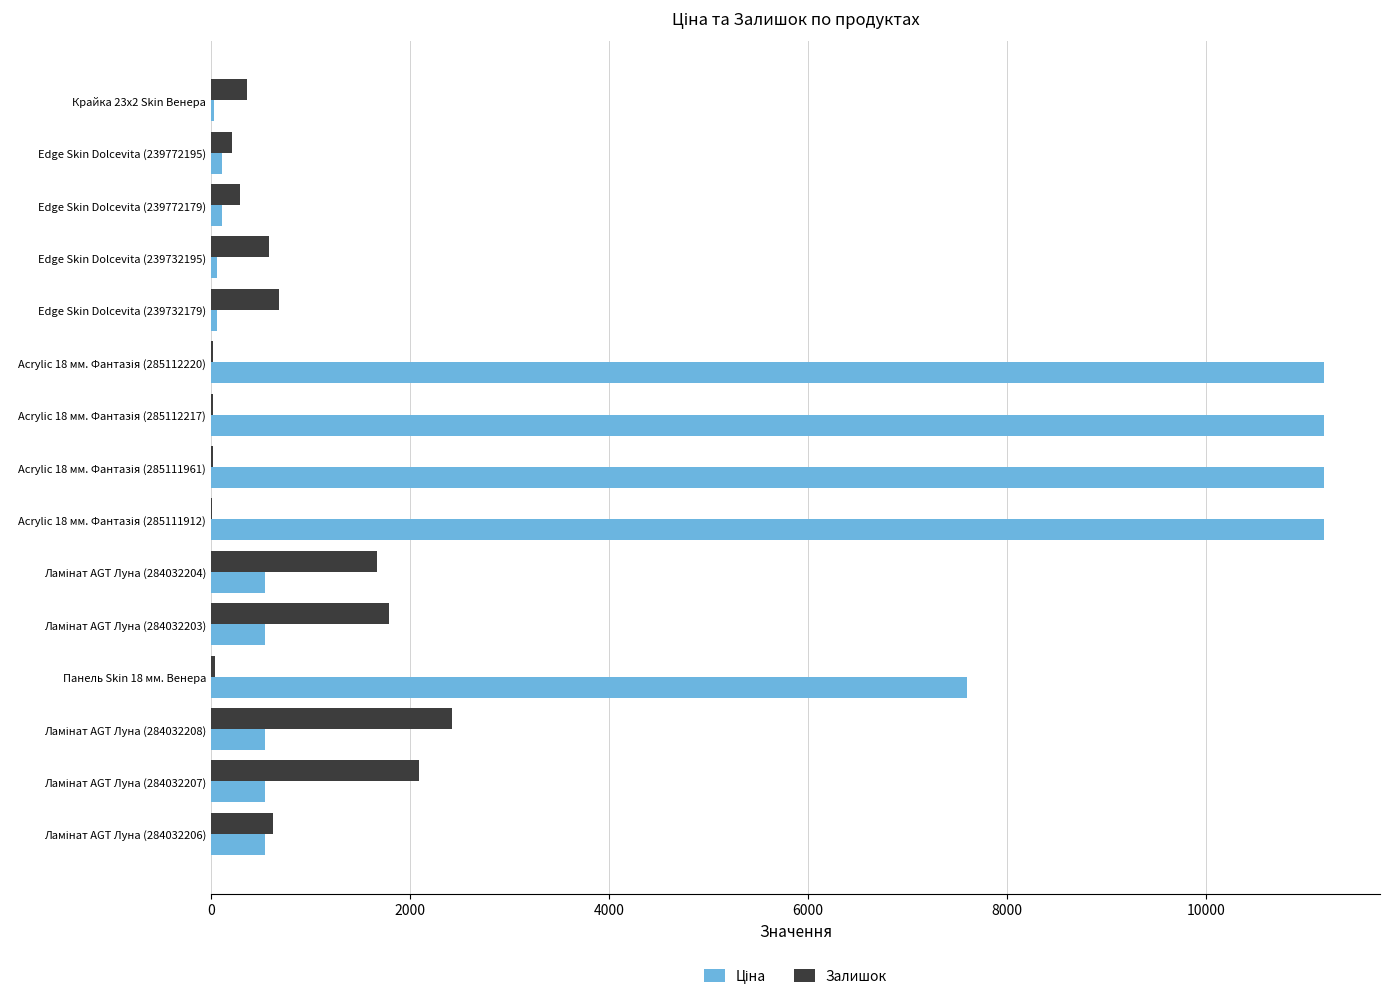

Rank the series by their maximum value, from highest to lowest.

Ціна, Залишок